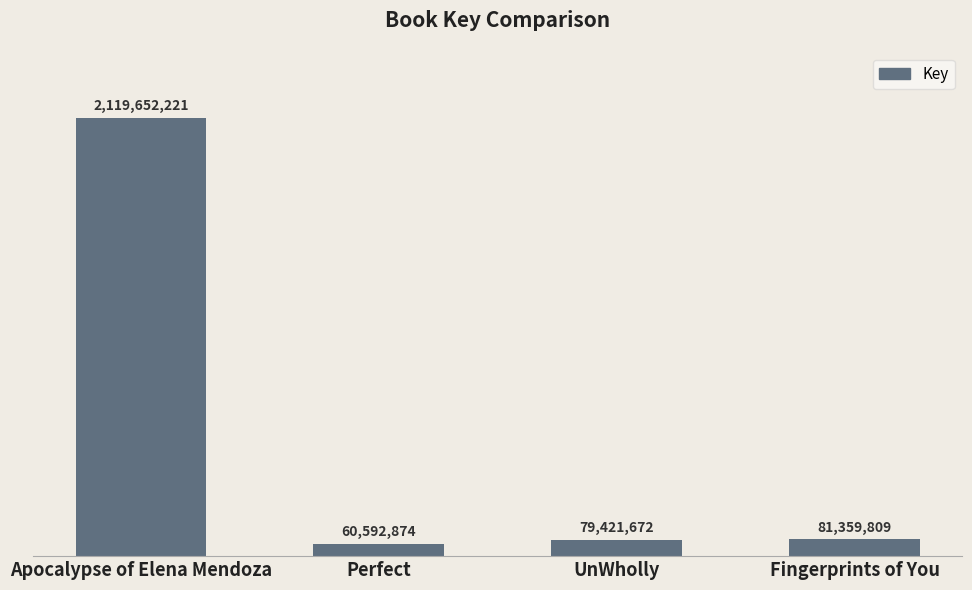

Are the bars horizontal?

No